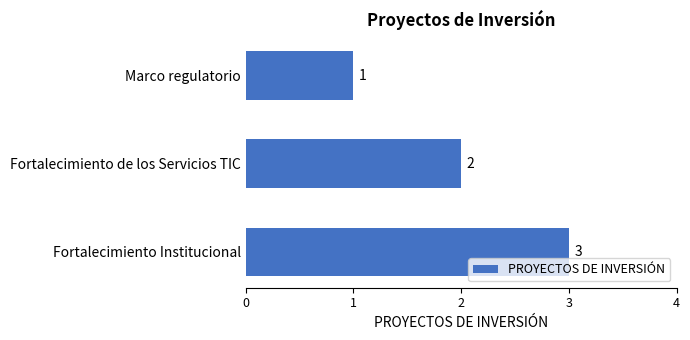

Which label corresponds to the largest value in the chart?

Fortalecimiento Institucional